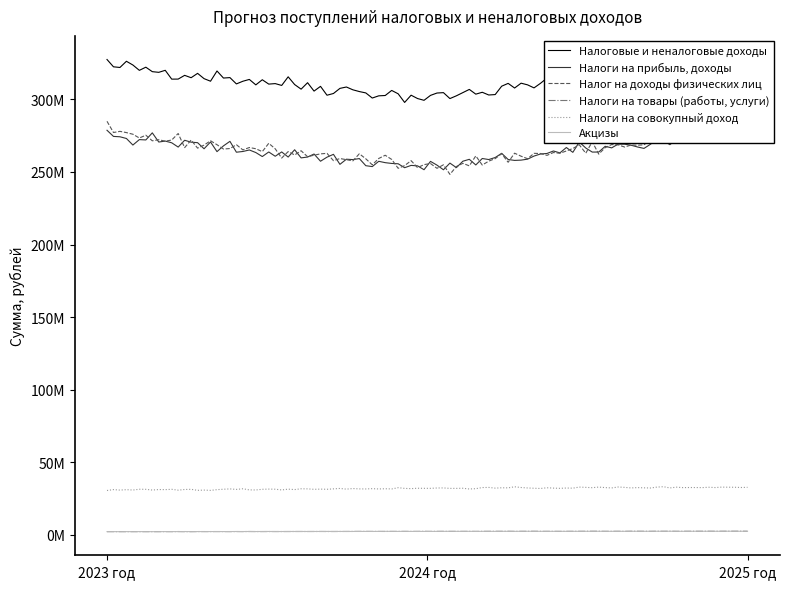

Rank the categories by Акцизы value from lowest to highest.

2023 год, 2024 год, 2025 год